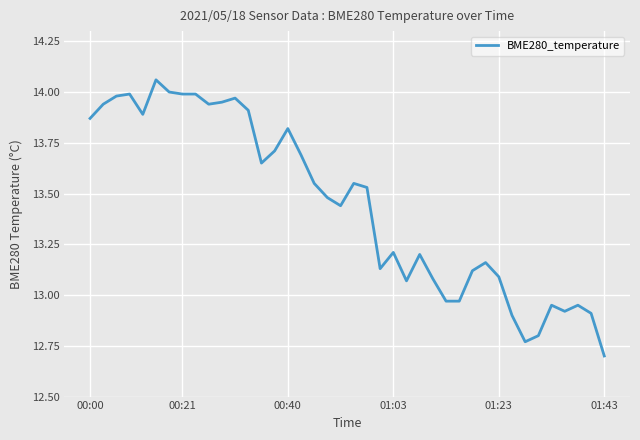

What is the smallest value displayed?

12.7